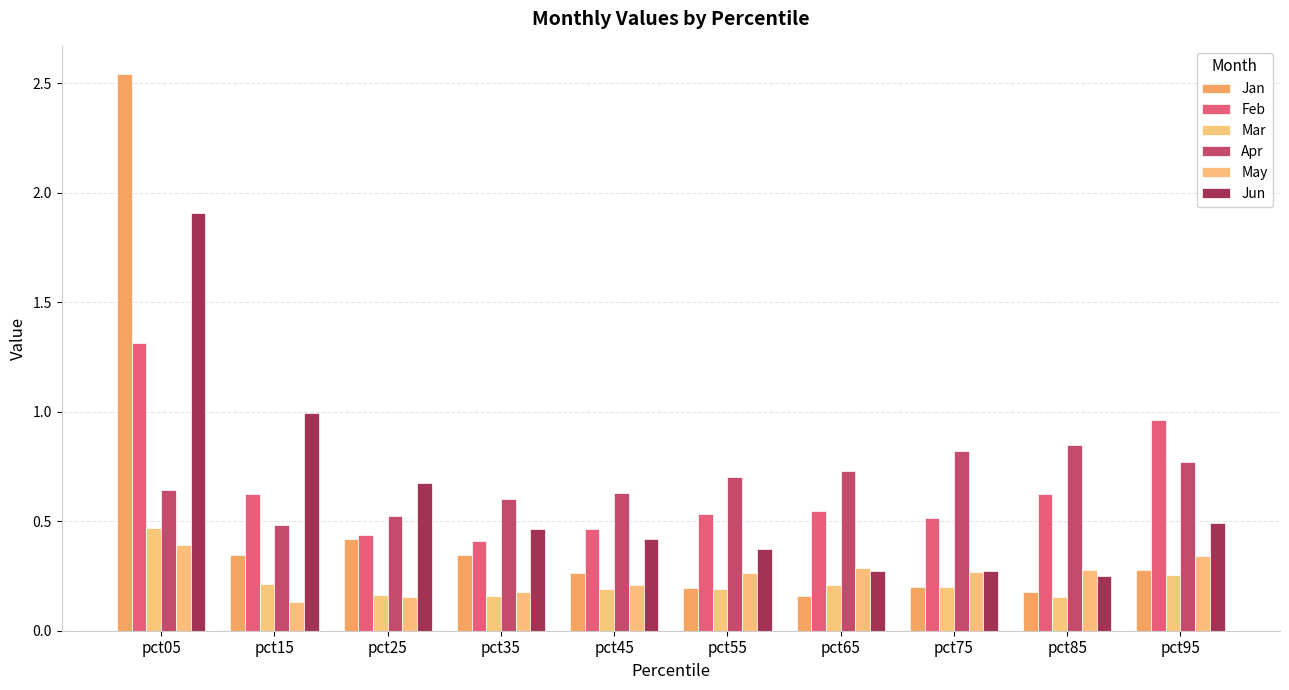

Count the number of data series in this chart.

6